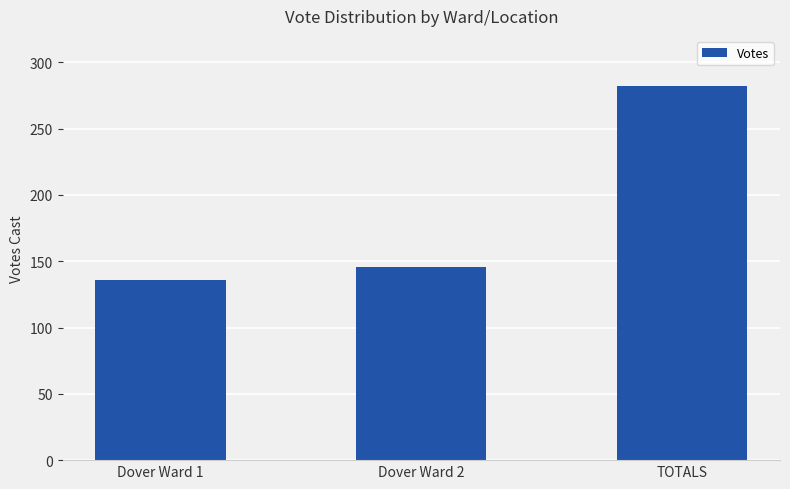

True or false: the data shows 146 at Dover Ward 2.

True